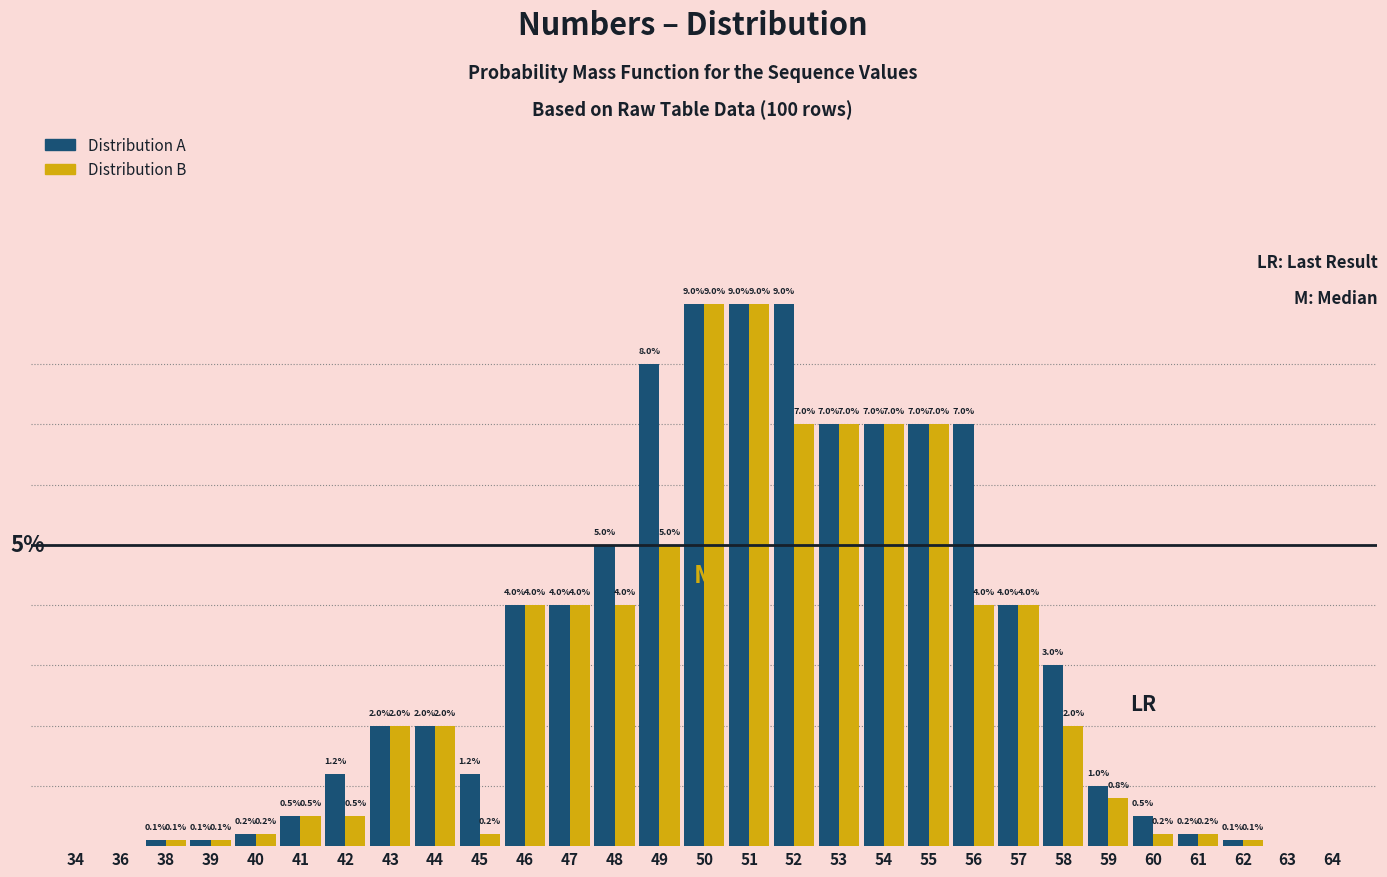

Which series has the largest total across all categories?

Distribution A